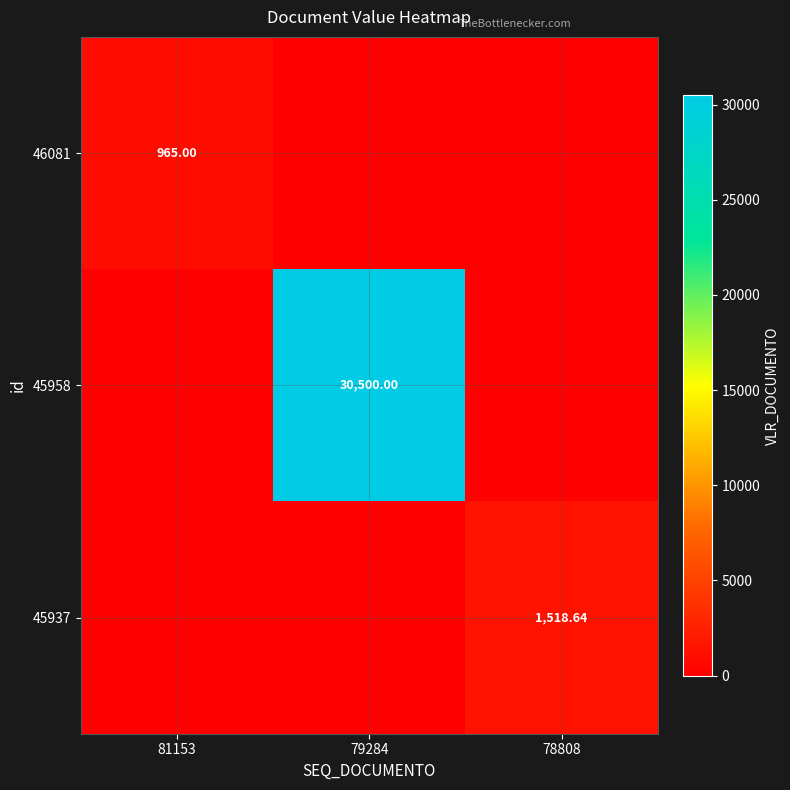

What is the difference between the highest and lowest values at 78808?

1518.6